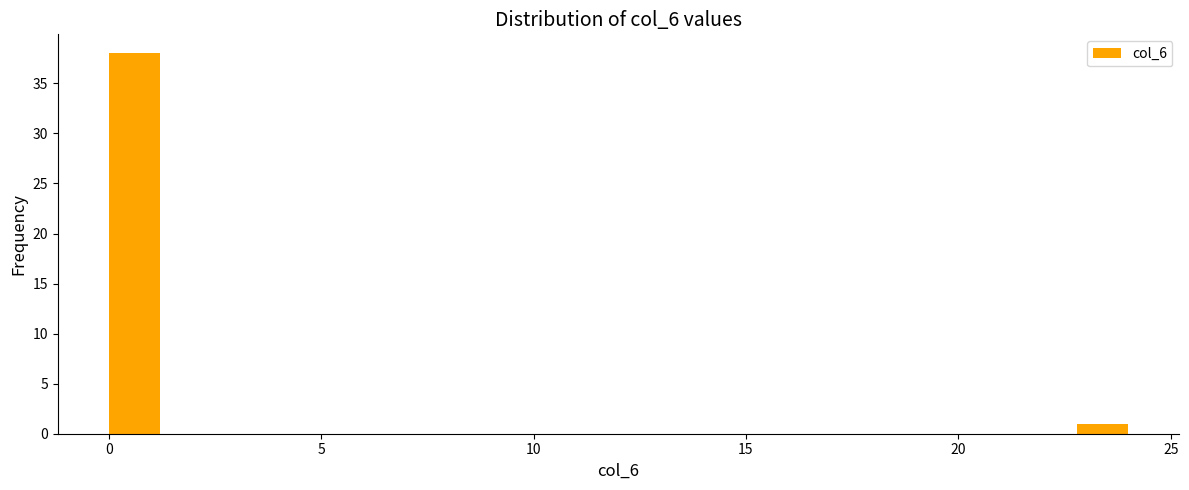

Read against the x-axis, roughly where is the centre of the tallest bar?

0.5